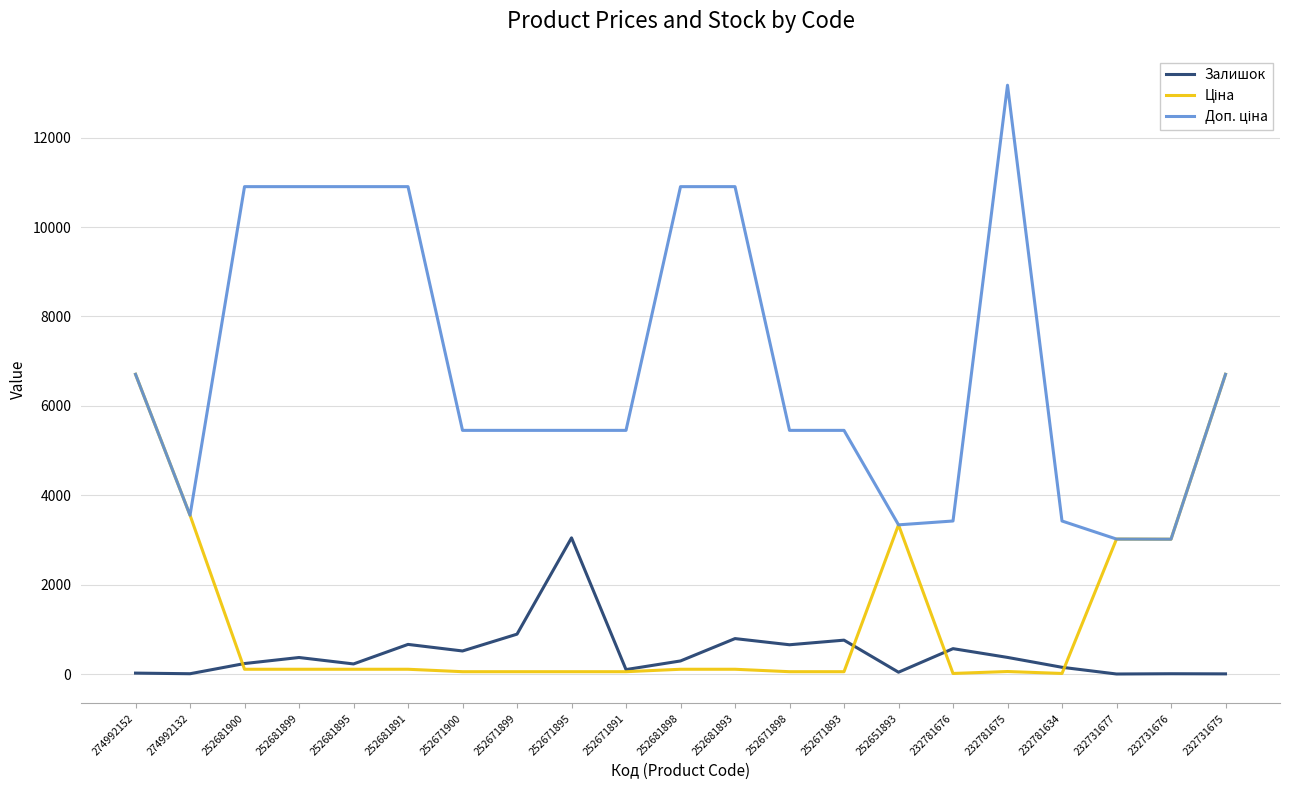

Which category has the highest value across all series?

232781675